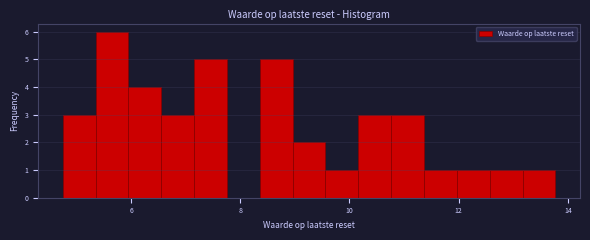

Around what value on the x-axis is the tallest bar? Give the approximate position of its centre, as read against the axis.

5.6